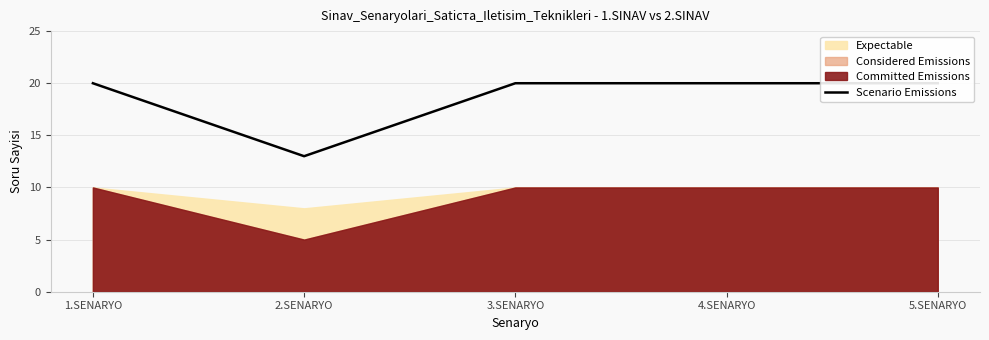

Is it true that the value at 5.SENARYO is 13?

False